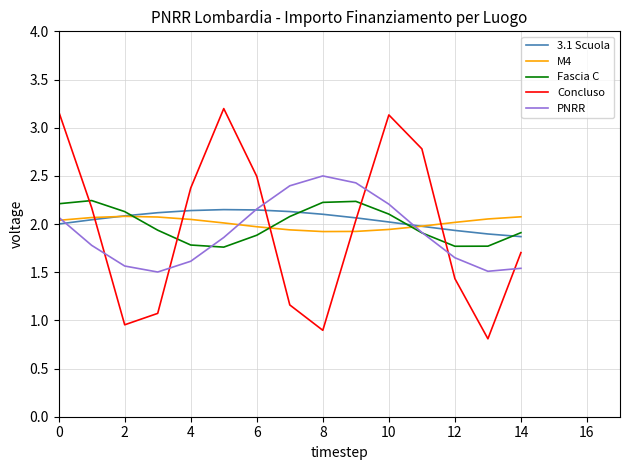

Which series has the widest spread of values?

Concluso